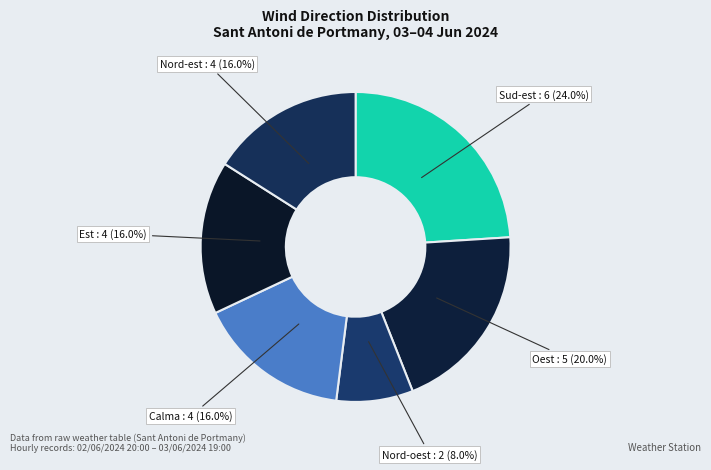

Between Calma and Oest, which is larger?

Oest